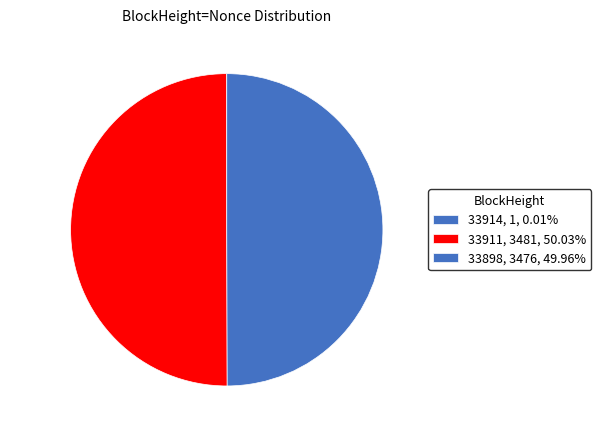

To the nearest percent, what is the difference between the largest and smallest slice percentages?

50%